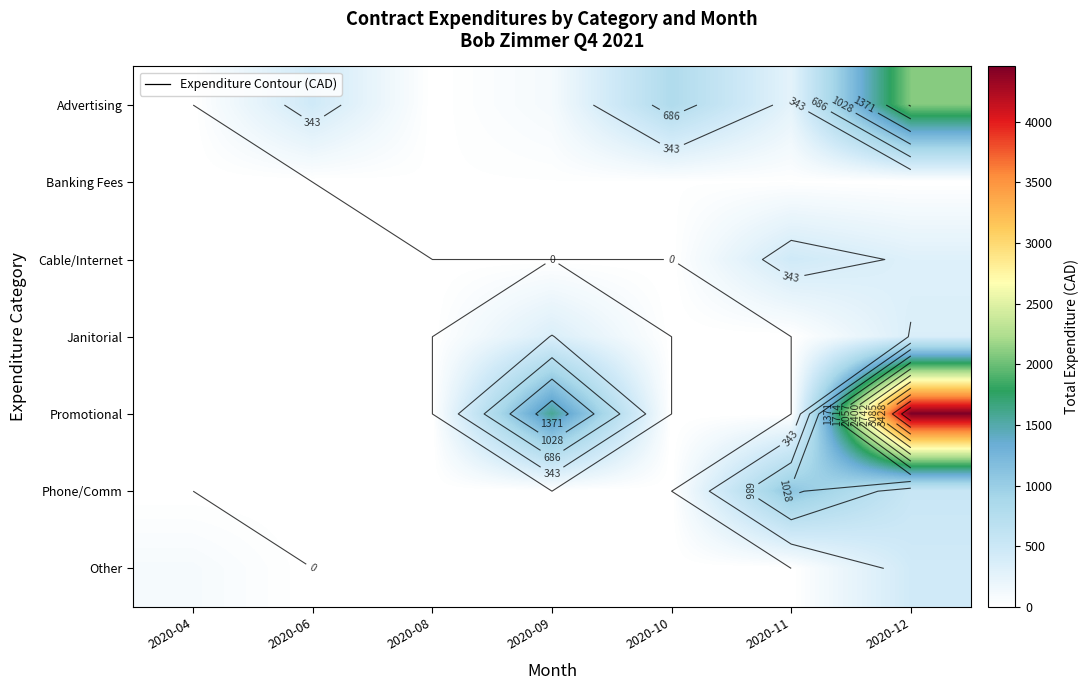

What is the spread (max minus min) of values at 2020-10?

800.0